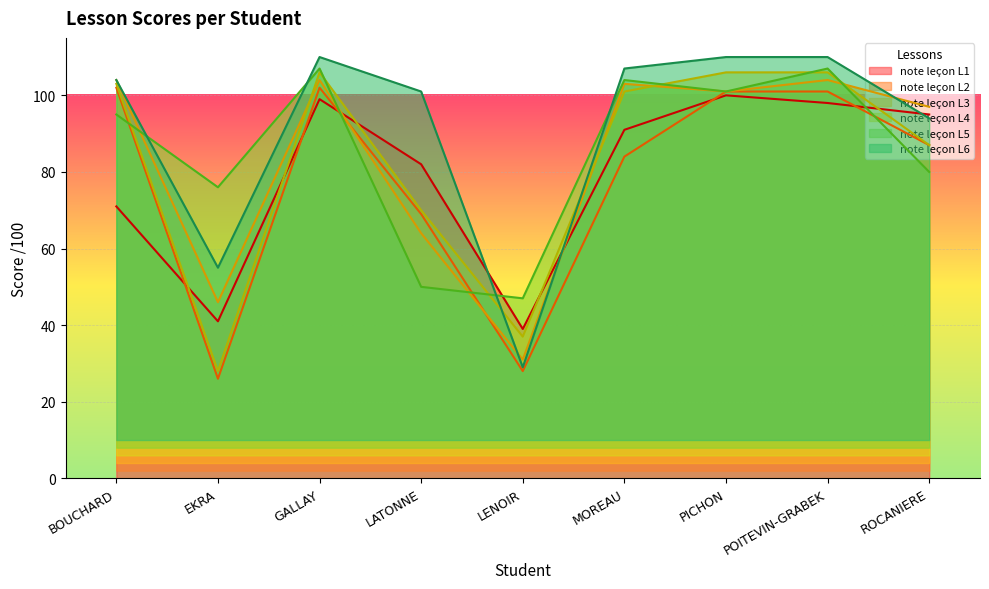

Reading left to right, extract all data points from this chart.

note leçon L1: 71	41	99	82	39	91	100	98	95
note leçon L2: 102	26	102	69	28	84	101	101	87
note leçon L3: 104	46	104	64	31	103	101	104	97
note leçon L4: 103	28	106	70	37	101	106	106	87
note leçon L5: 95	76	107	50	47	104	101	107	80
note leçon L6: 104	55	110	101	29	107	110	110	94